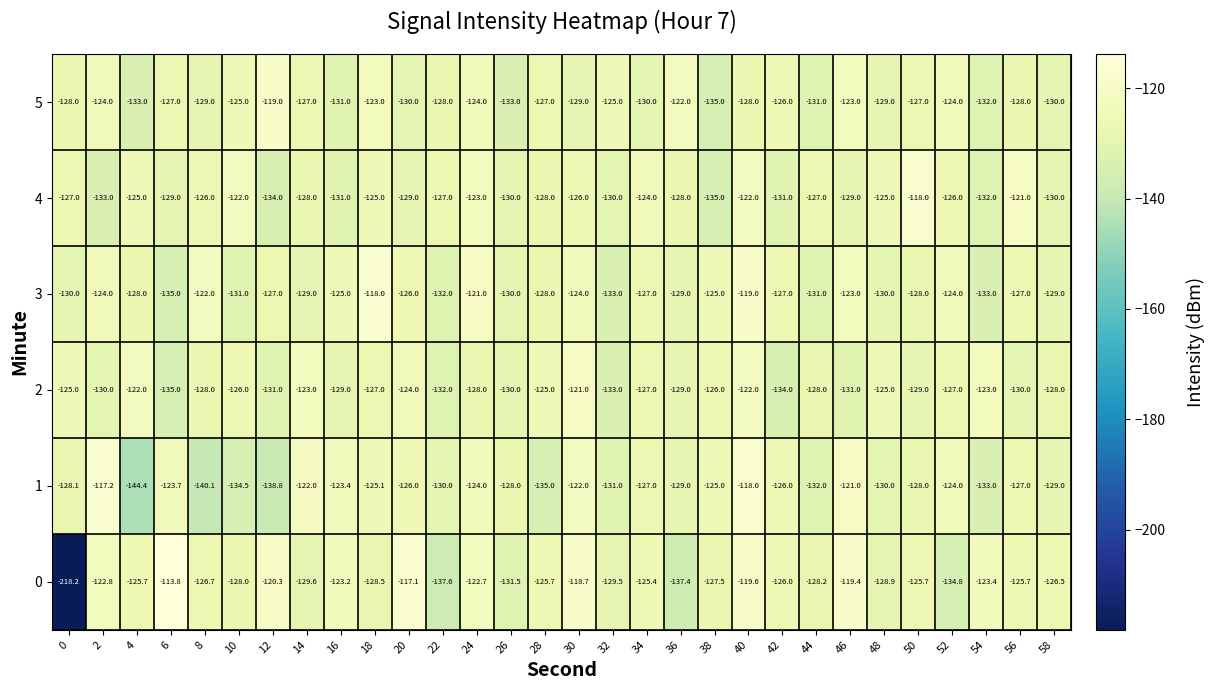

Between 24 and 30, which series saw the biggest shift?

2